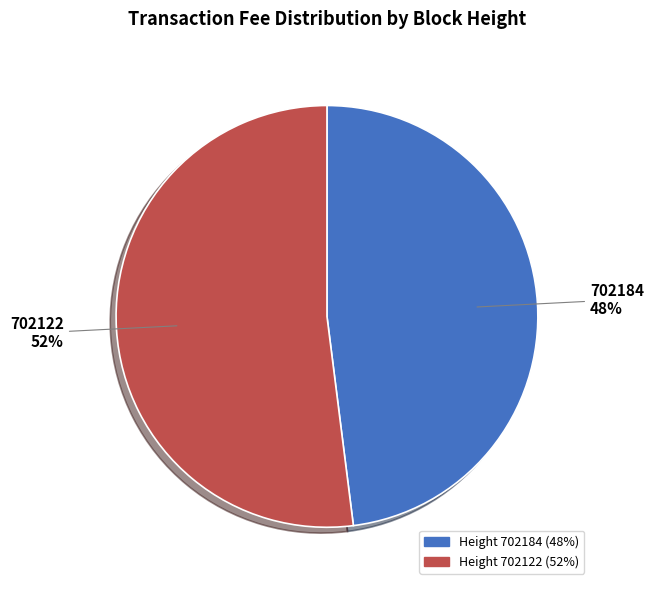

Is there any slice that represents more than half of the pie?

Yes